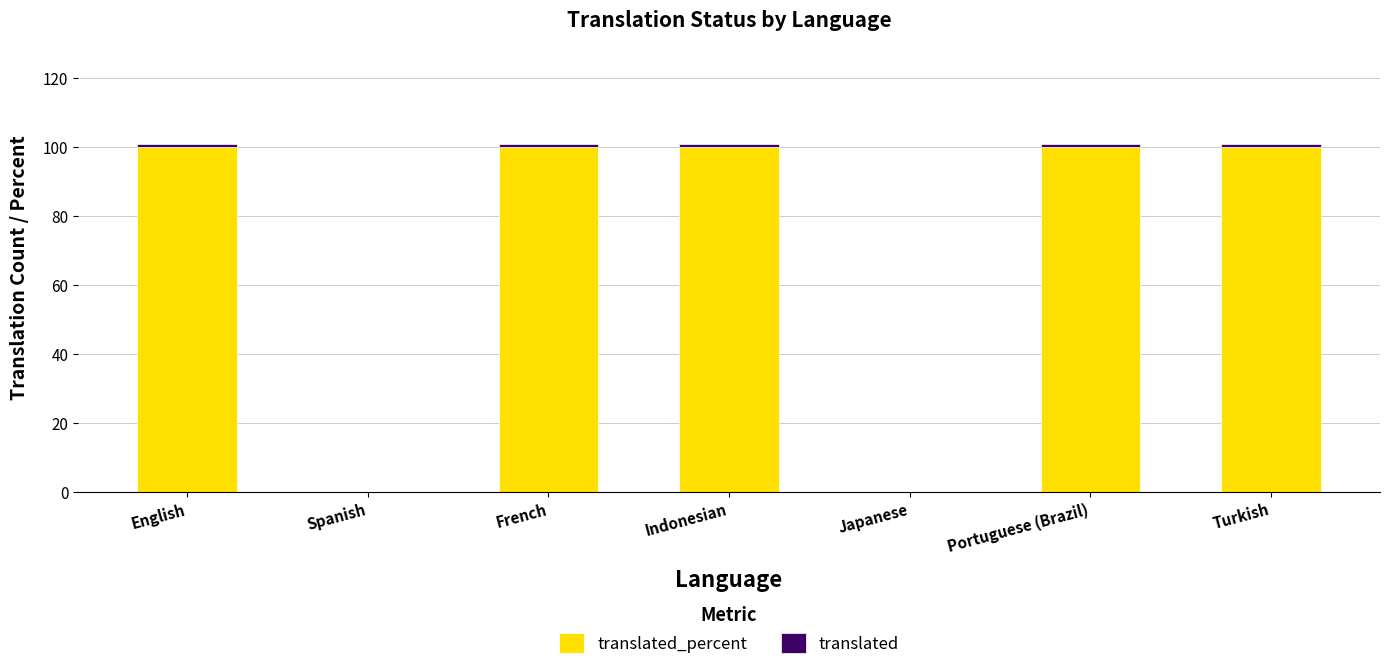

List the labels in order of translated value, largest first.

English, French, Indonesian, Portuguese (Brazil), Turkish, Spanish, Japanese